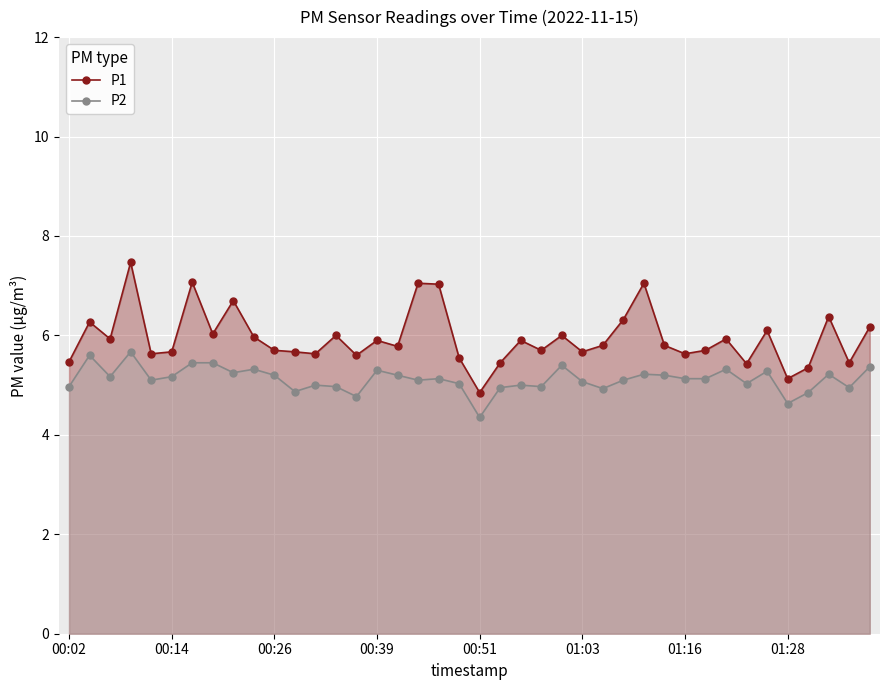

What is the spread (max minus min) of values at 17?

2.0